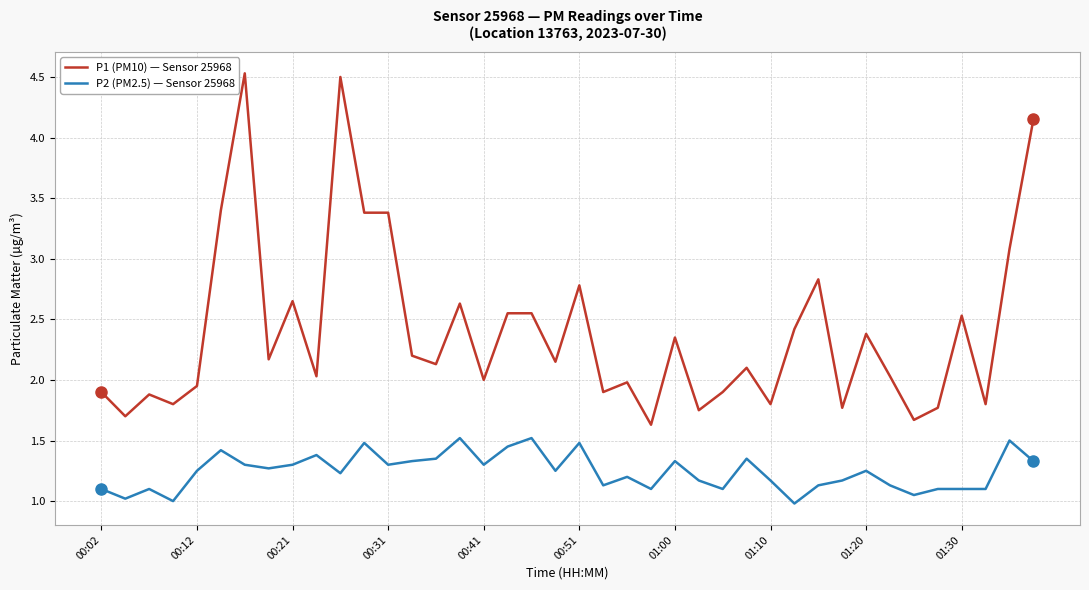

Which series has the largest total across all categories?

P1 (PM10) — Sensor 25968